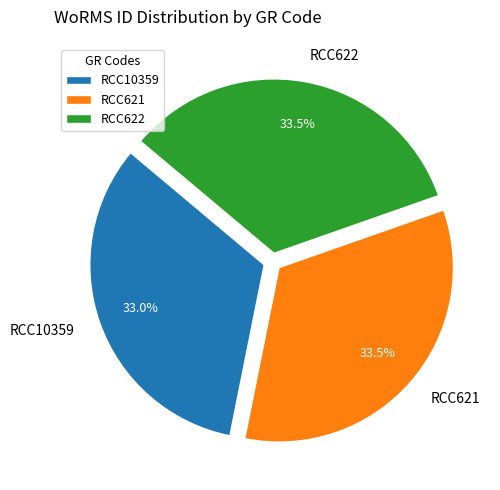

What is the ratio of the value at RCC622 to the value at RCC10359?

1.0